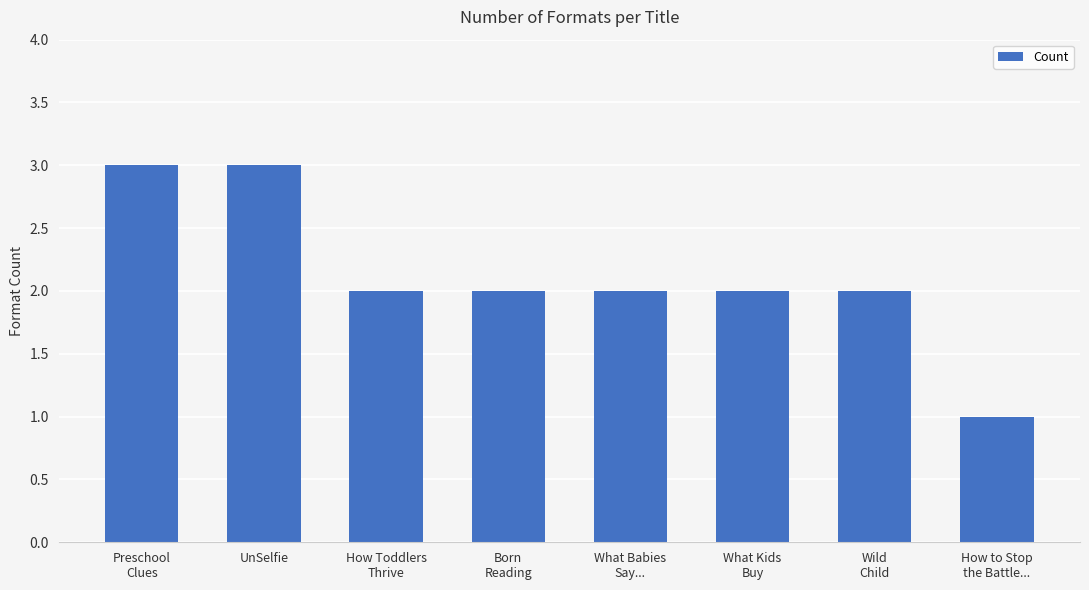

Approximately how many times larger is the value at Born
Reading compared to Wild
Child?

1.0